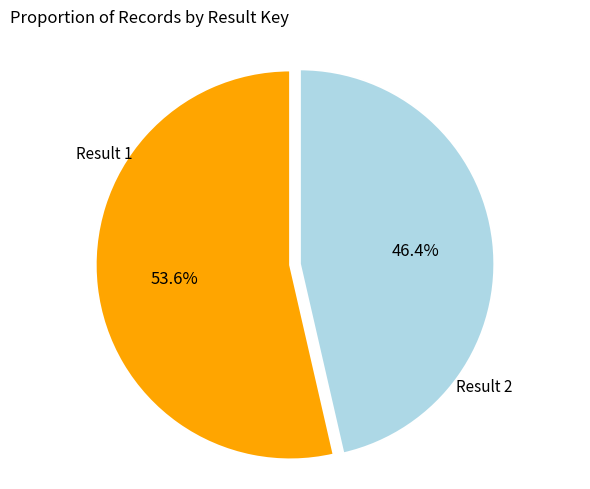

Does any single category account for the majority?

Yes